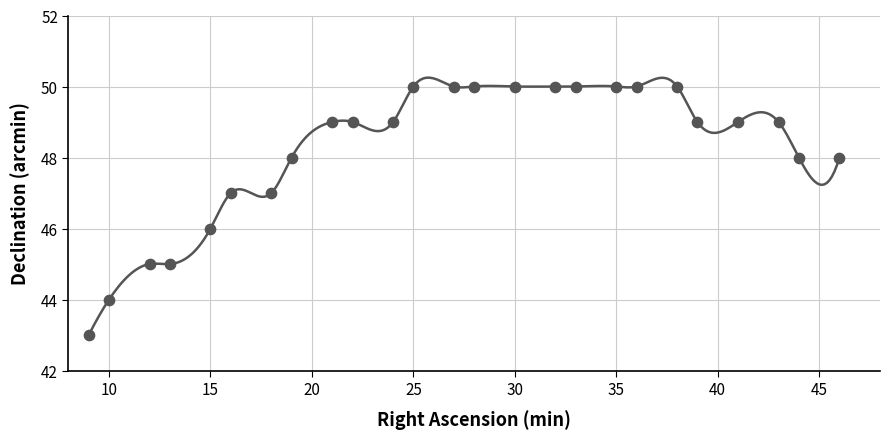

What is the range of X values (max minus min)?

37